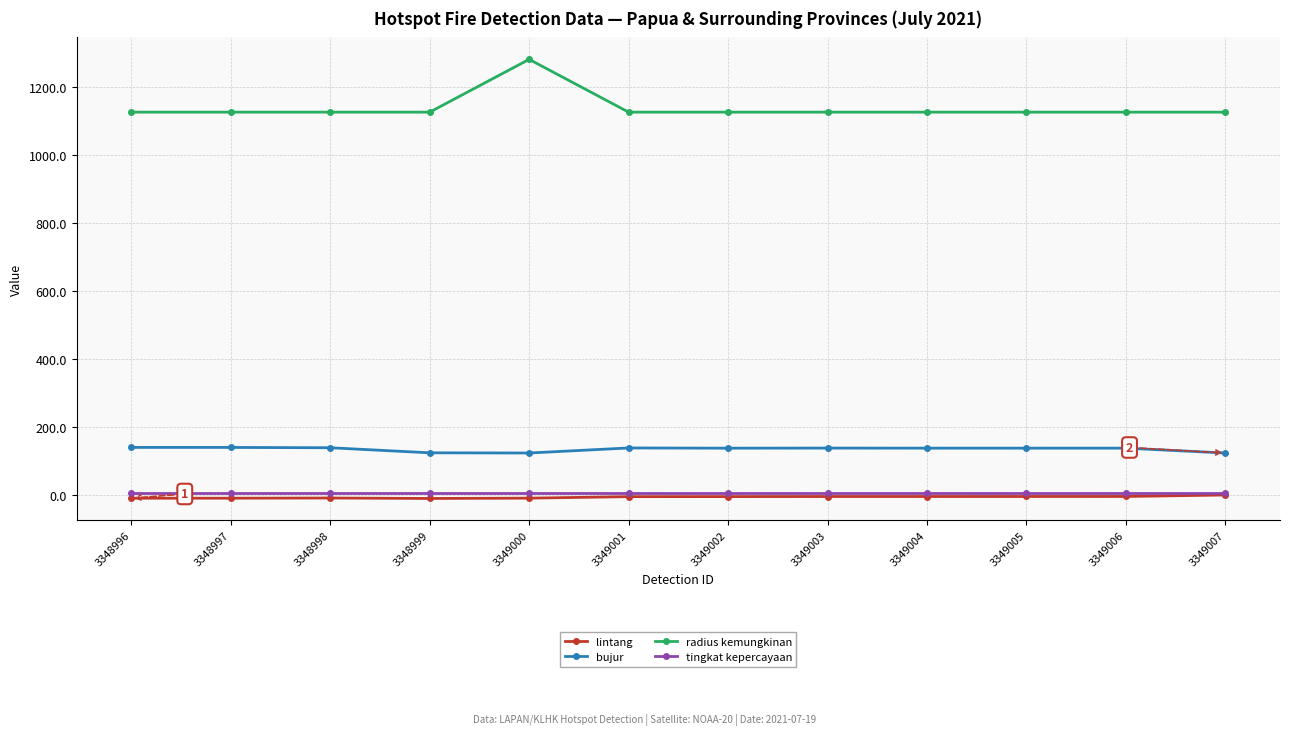

True or false: tingkat kepercayaan and radius kemungkinan cross at least once.

False